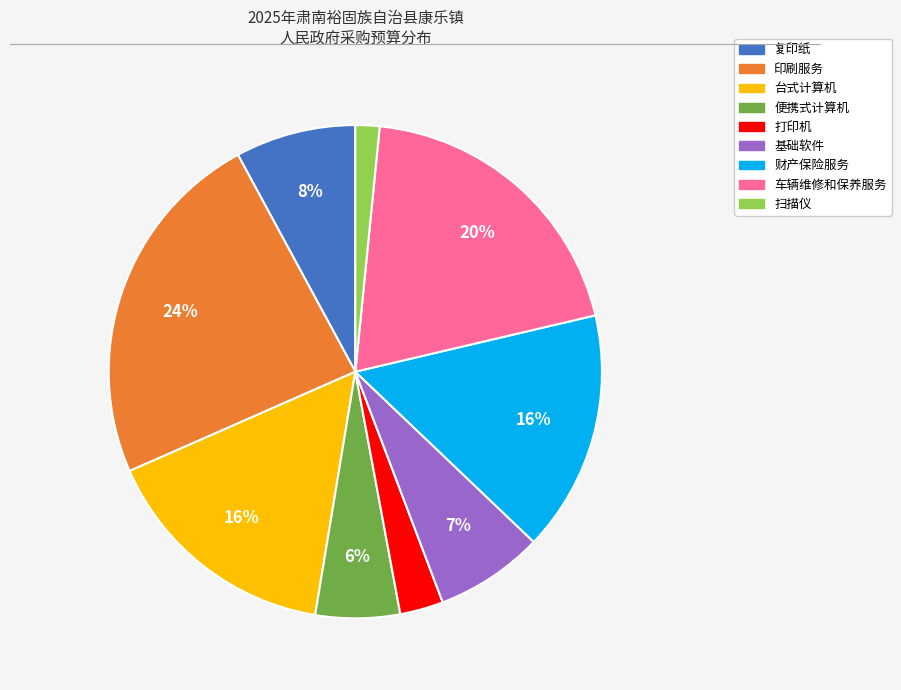

How many slices are in this pie chart?

9